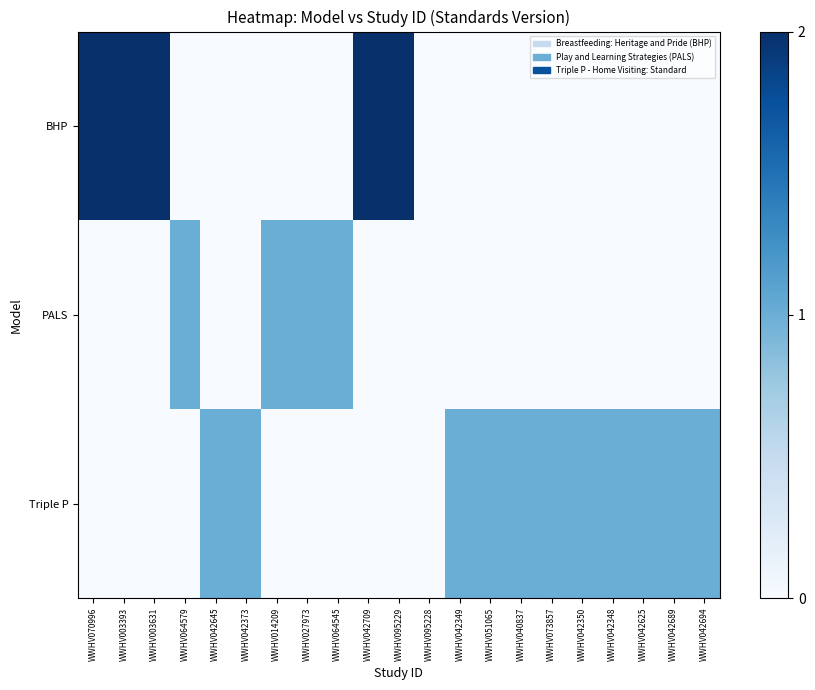

Which series has the largest range (max minus min)?

BHP